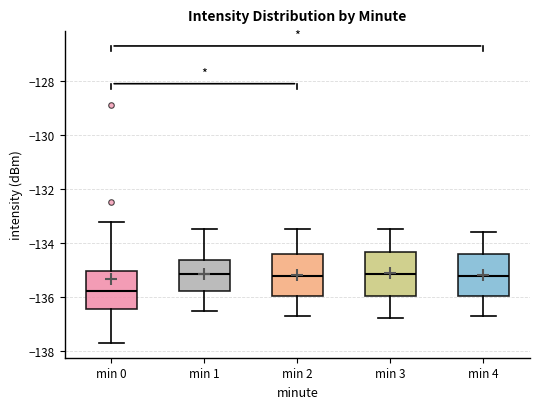

Reading left to right, transcribe this box plot: for each box, give where its median line is, the range the box spans, and where its two whiskers end, as read against the y-axis. The values are not printed on the chart, so give them approximately, as read against the axis.

min 0: median -135.8, box -136.4 to -135.0, whiskers -137.8 to -133.2
min 1: median -135.2, box -135.8 to -134.6, whiskers -136.6 to -133.4
min 2: median -135.2, box -136.0 to -134.4, whiskers -136.6 to -133.4
min 3: median -135.2, box -136.0 to -134.4, whiskers -136.8 to -133.4
min 4: median -135.2, box -136.0 to -134.4, whiskers -136.6 to -133.6